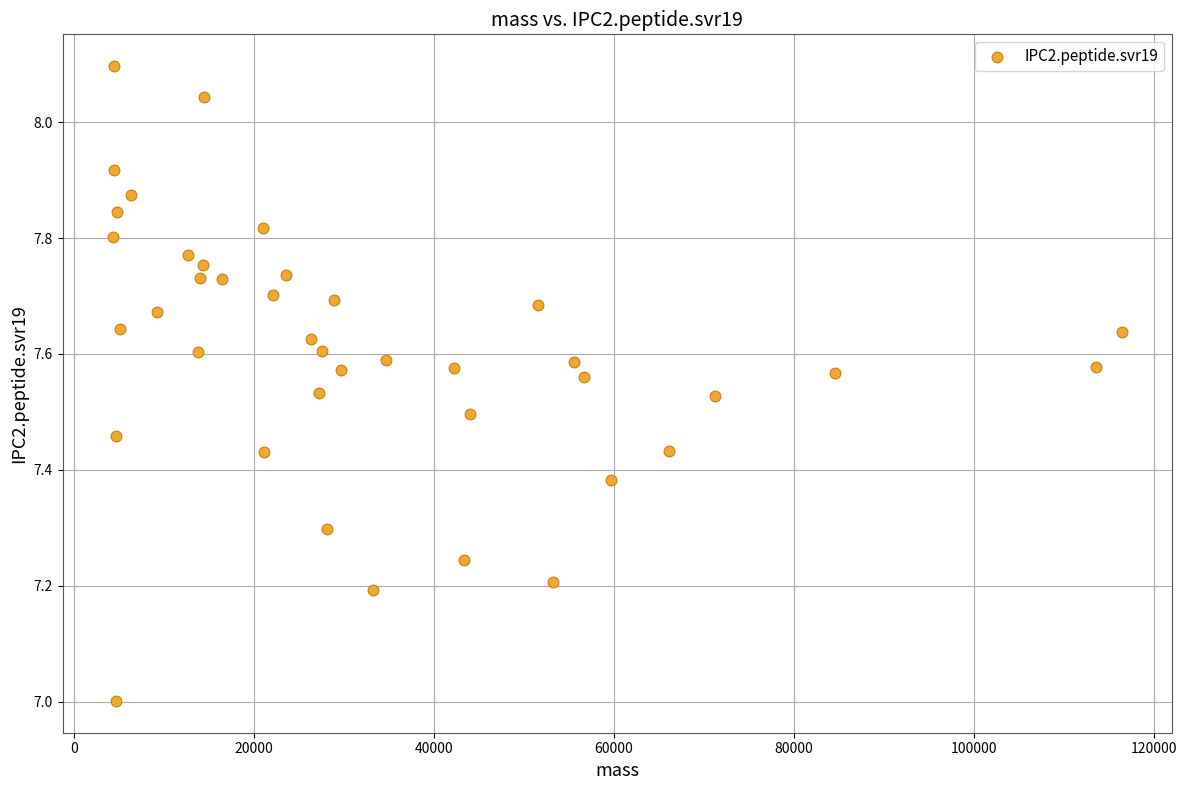

What is the range of X values (max minus min)?

112091.3